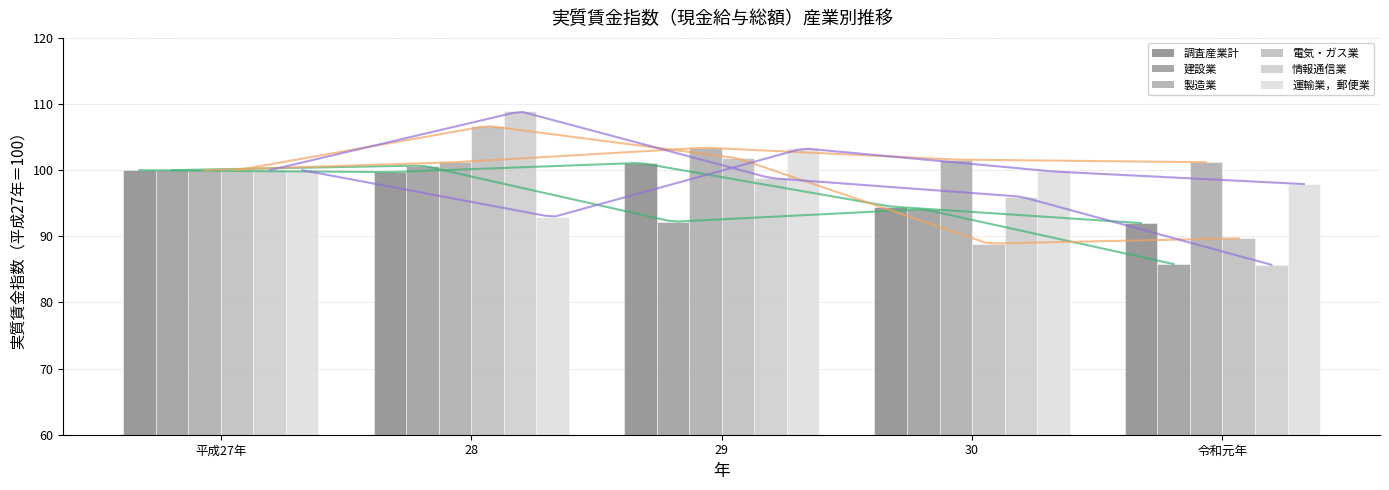

At 平成27年, list the series in order from largest to smallest.

調査産業計, 建設業, 製造業, 電気・ガス業, 情報通信業, 運輸業，郵便業